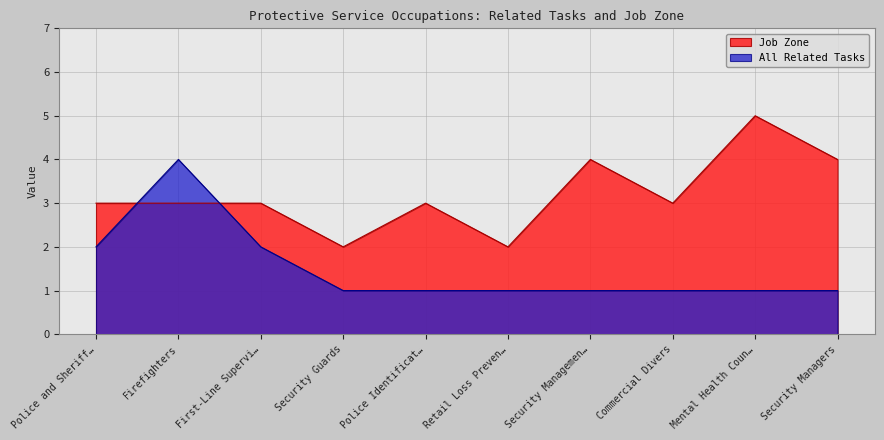

What is the difference between the maximum and minimum values in the All Related Tasks series?

3